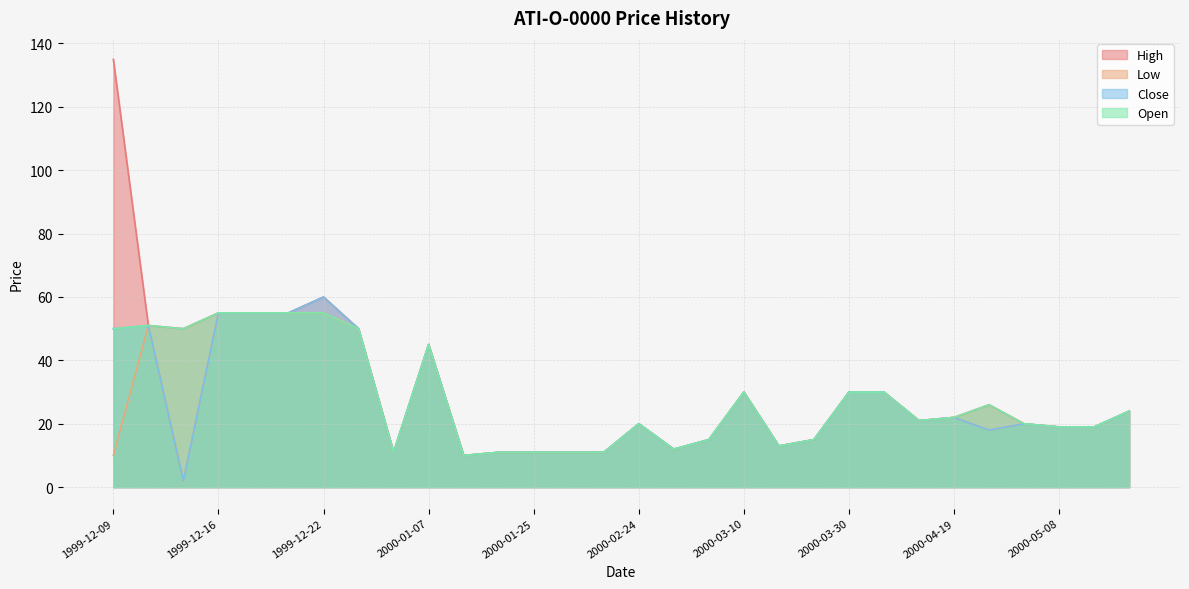

Which label corresponds to the largest value in the chart?

1999-12-09